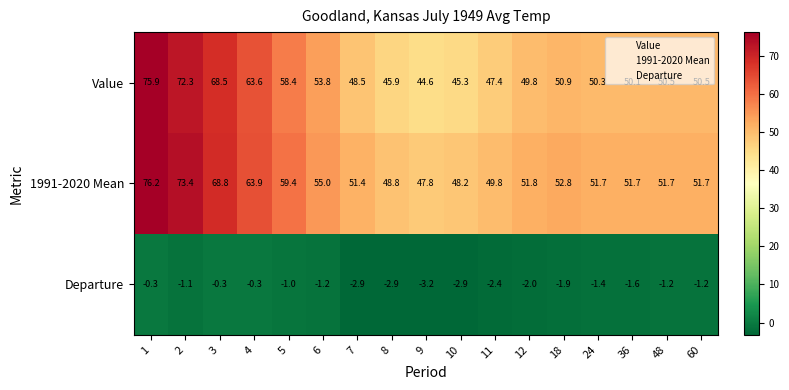

Count the number of categories in the chart.

17